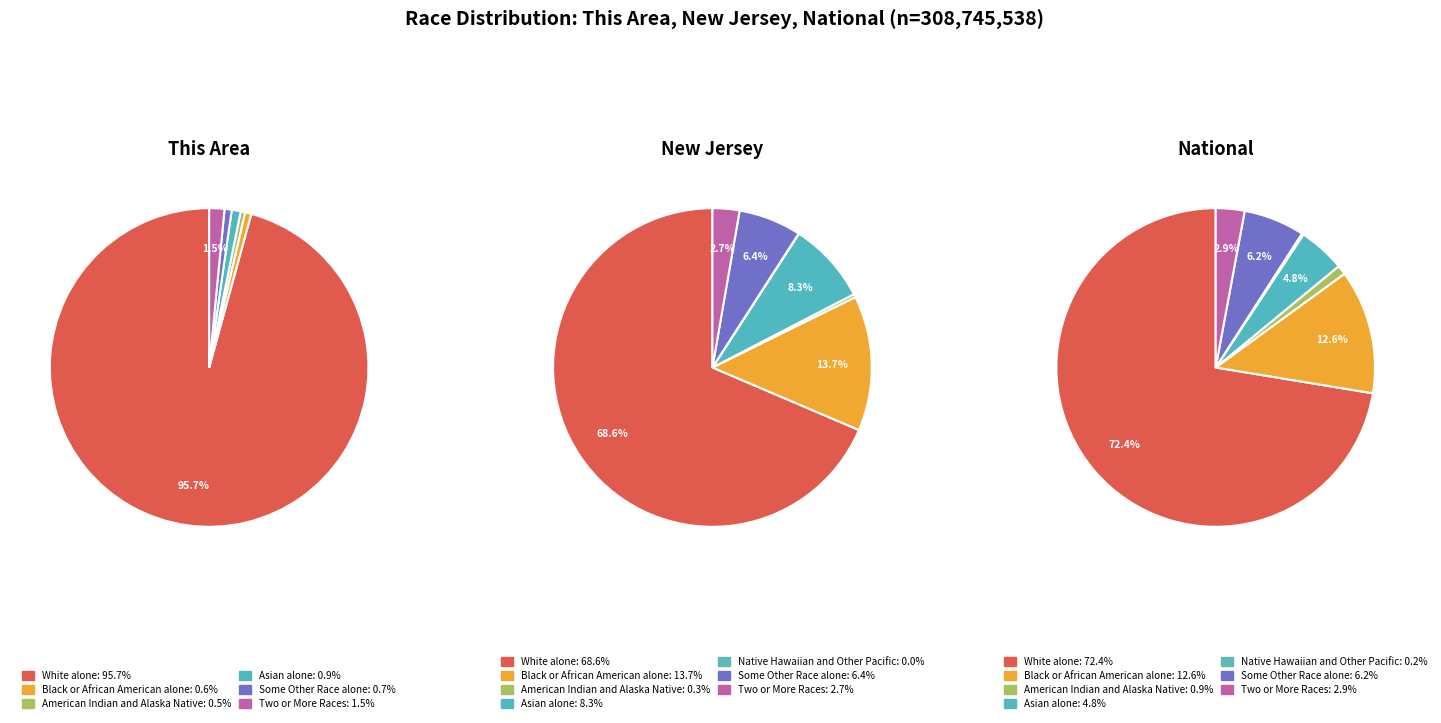

To the nearest percent, what is the difference between the largest and smallest slice percentages?

96%